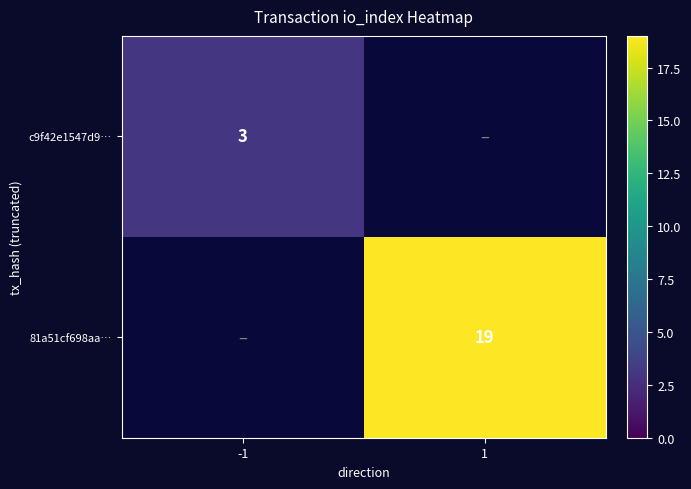

The value of c9f42e1547d9… at -1 is 2. True or false?

False